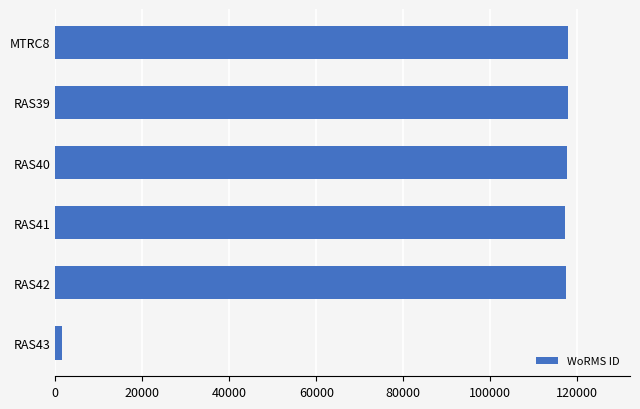

What is the label of the 3rd bar from the top?

RAS40